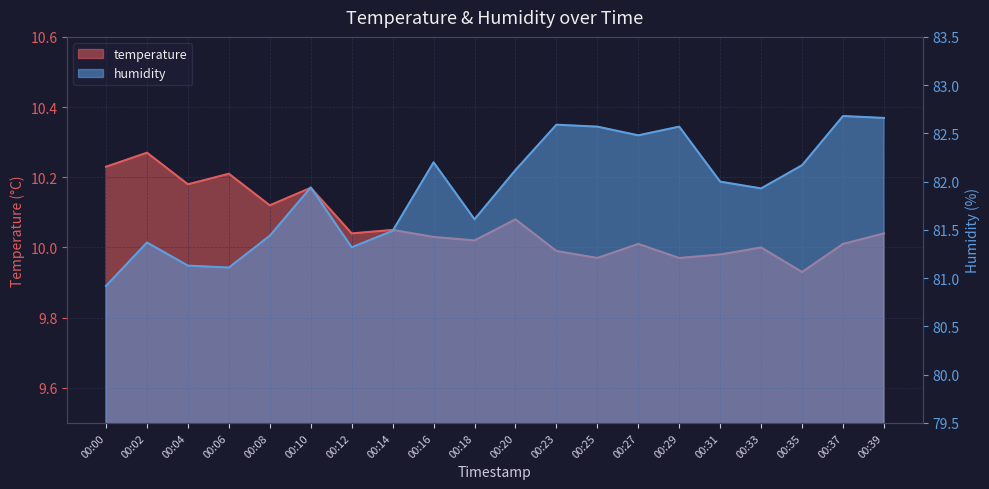

Count the number of categories in the chart.

20